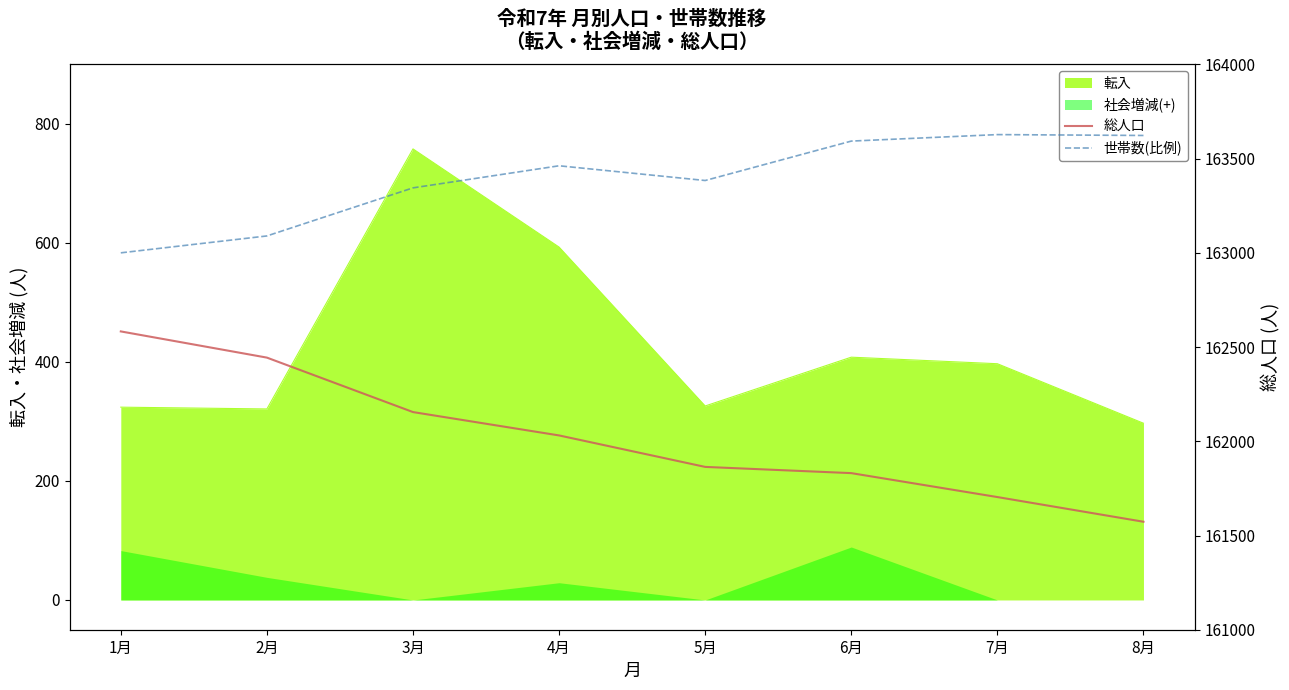

Which label corresponds to the smallest value in the chart?

8月